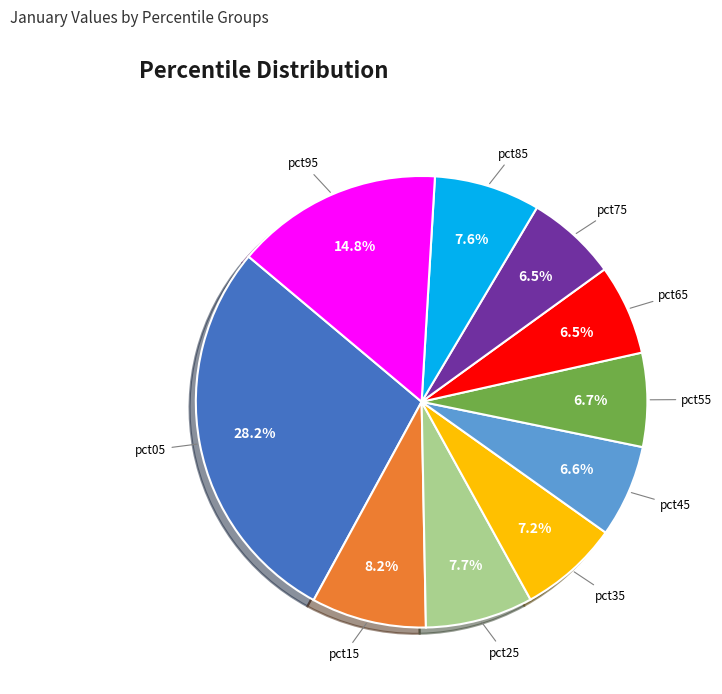

Which category has the biggest portion of the pie?

pct05